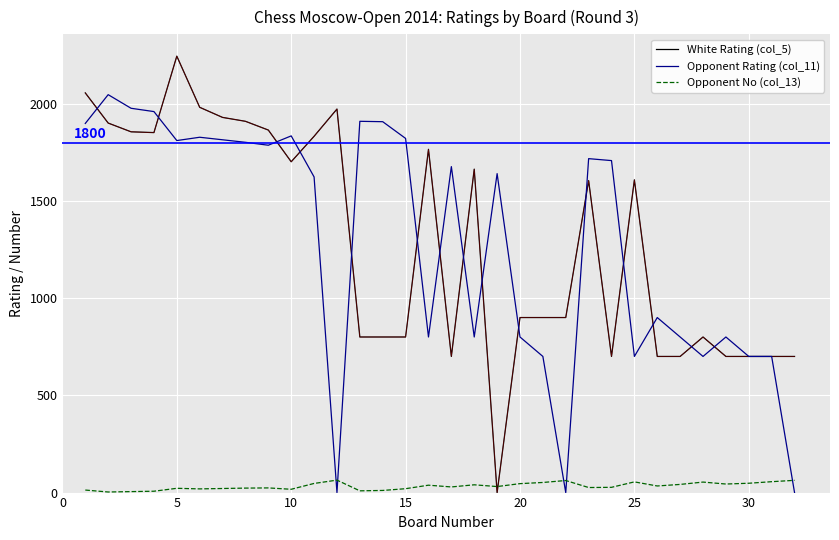

After their last crossing, which series has the higher values: Opponent No (col_13) or Opponent Rating (col_11)?

Opponent No (col_13)